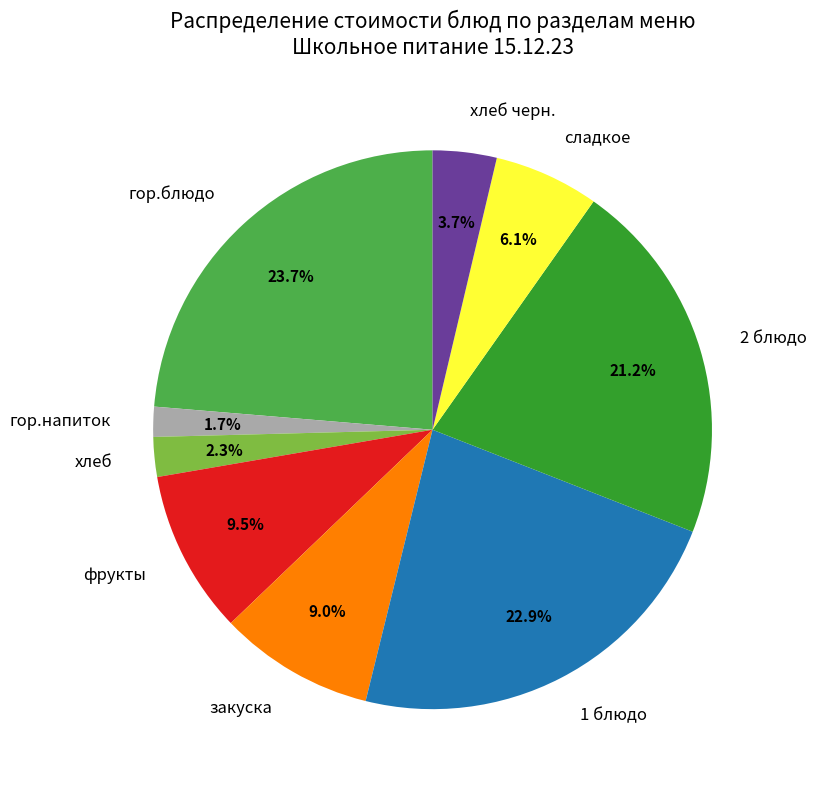

To the nearest percent, what is the average slice percentage?

11%